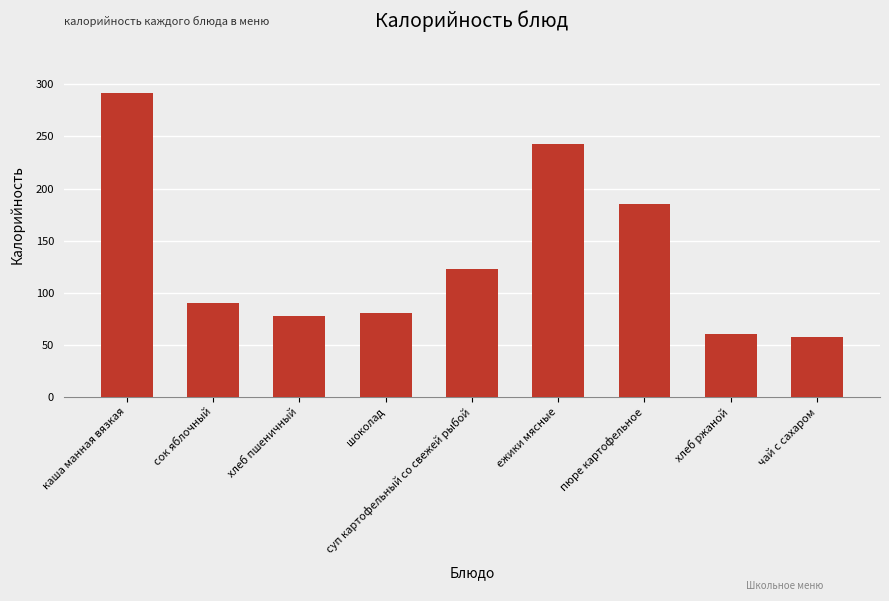

What is the label of the 3rd bar from the left?

хлеб пшеничный